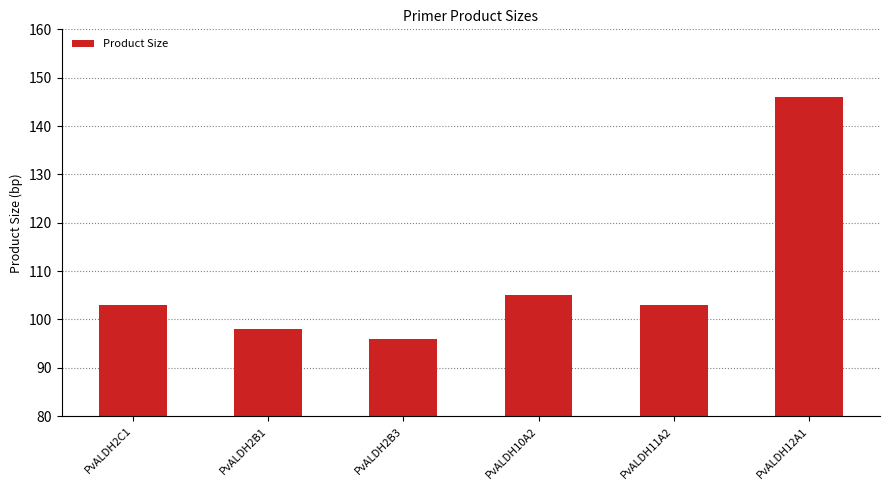

Is it true that the value at PvALDH11A2 is 66?

False